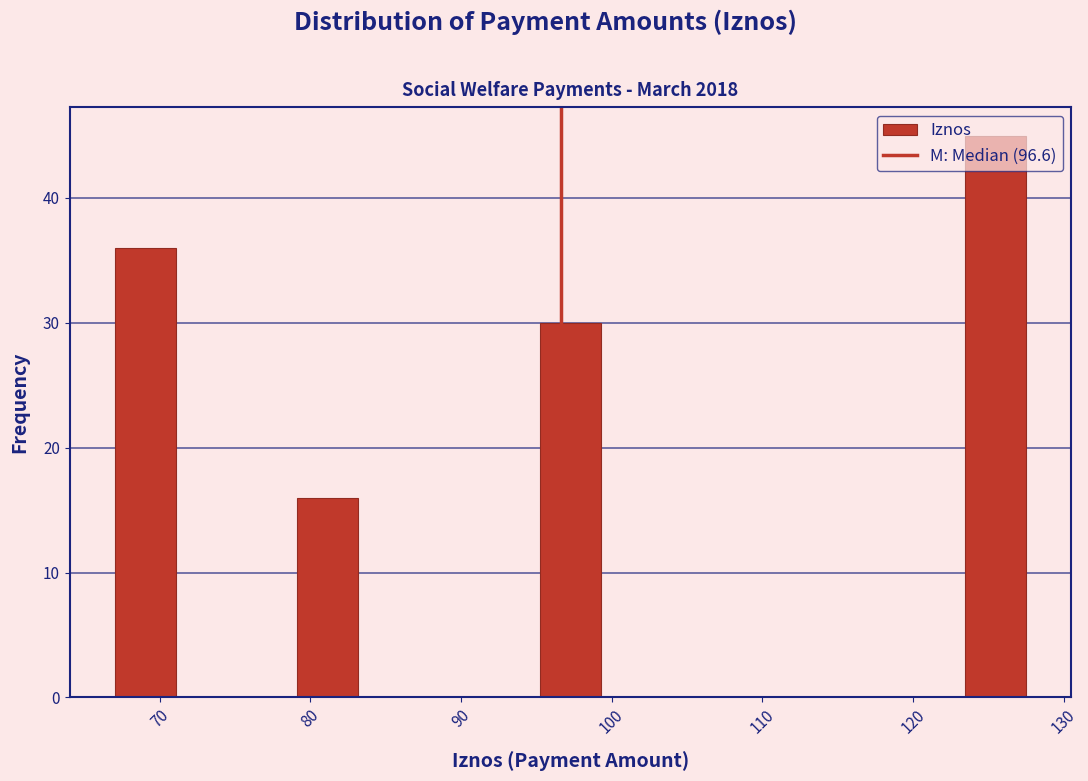

What is the height of the bar covering 123 to 127 on the x-axis? Neither the bar edges nor the heights are printed on the chart, so give them approximately, as read against the axes.

45